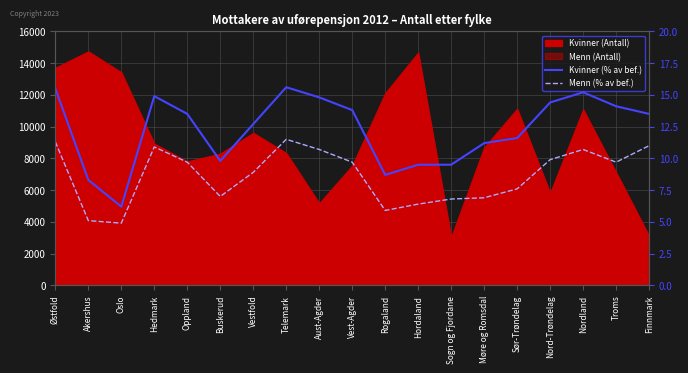

True or false: Kvinner (% av bef.) has a value of 6.2 at Sogn og Fjordane.

False